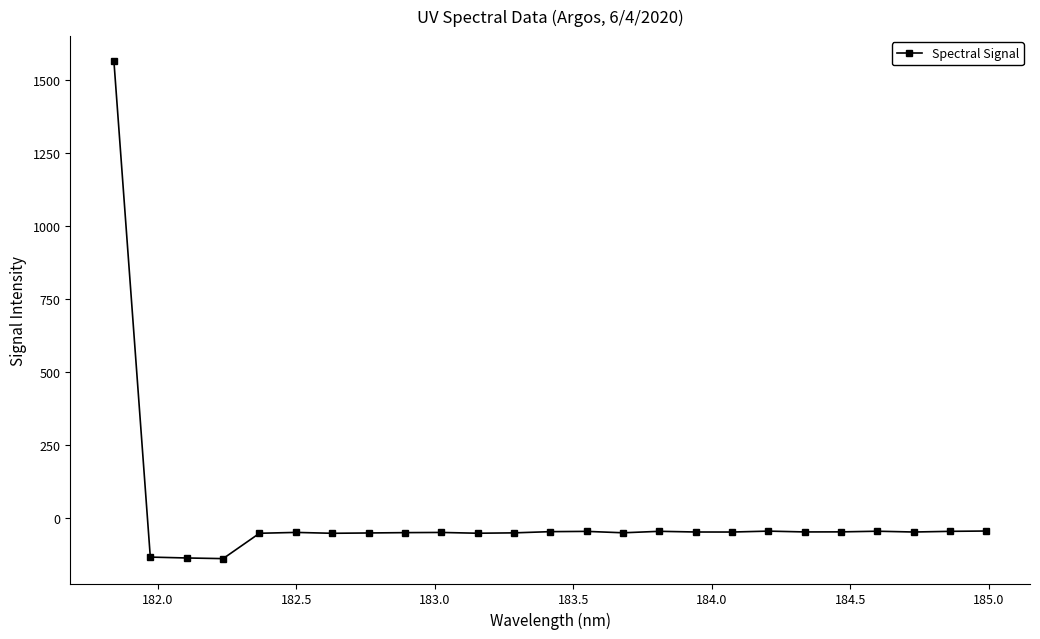

What is the greatest value displayed?

1566.3